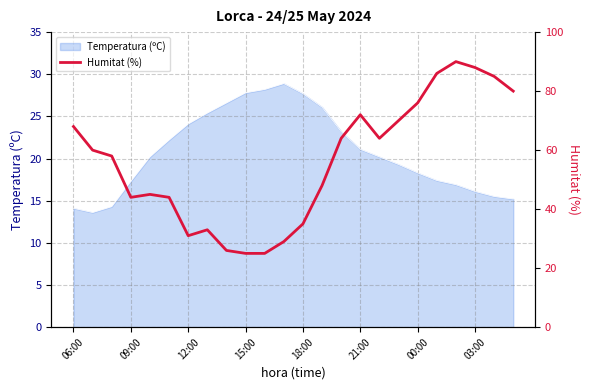

What is the highest value of the Temperatura (ºC) series?

28.9